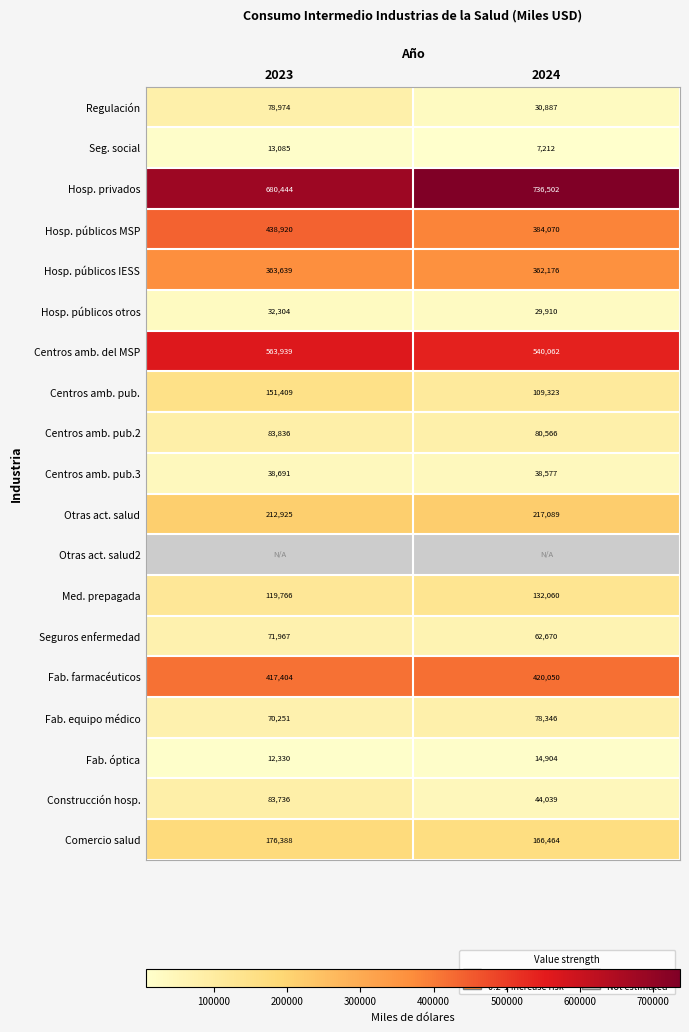

What is the spread (max minus min) of values at 2024?

729290.0